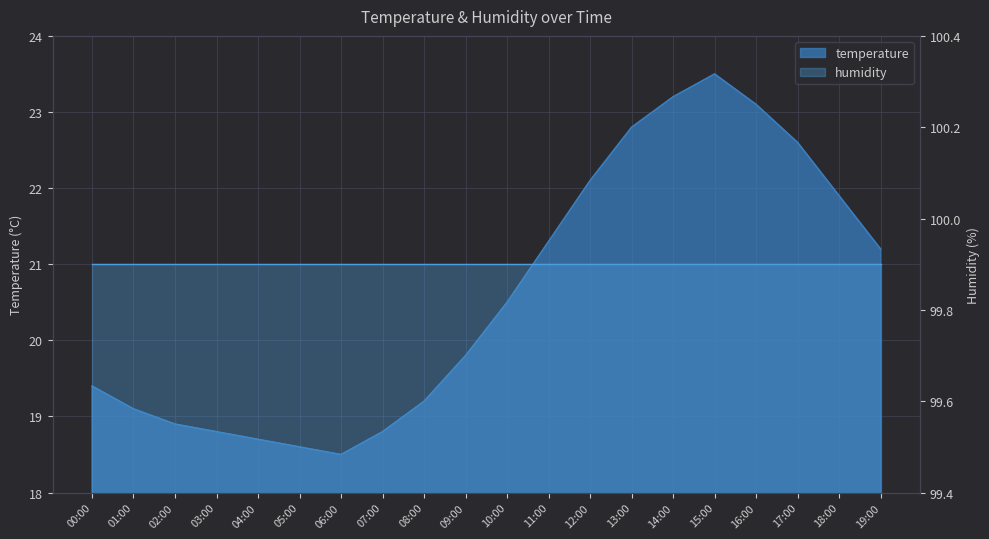

How many interior local valleys (lower than both neighbors) does the data have?

1